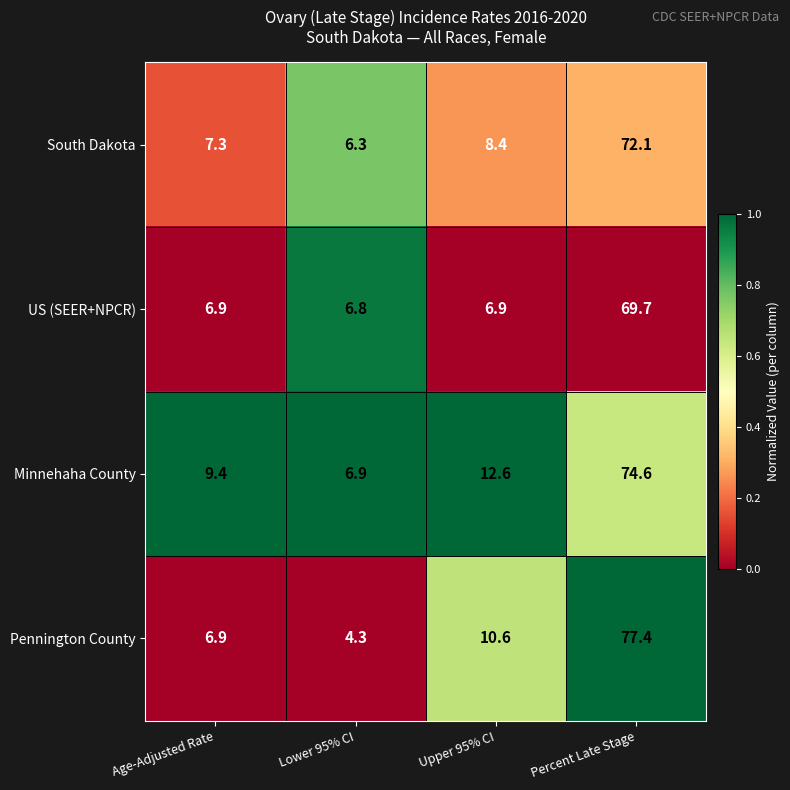

Rank the series by their maximum value, from lowest to highest.

US (SEER+NPCR), South Dakota, Minnehaha County, Pennington County